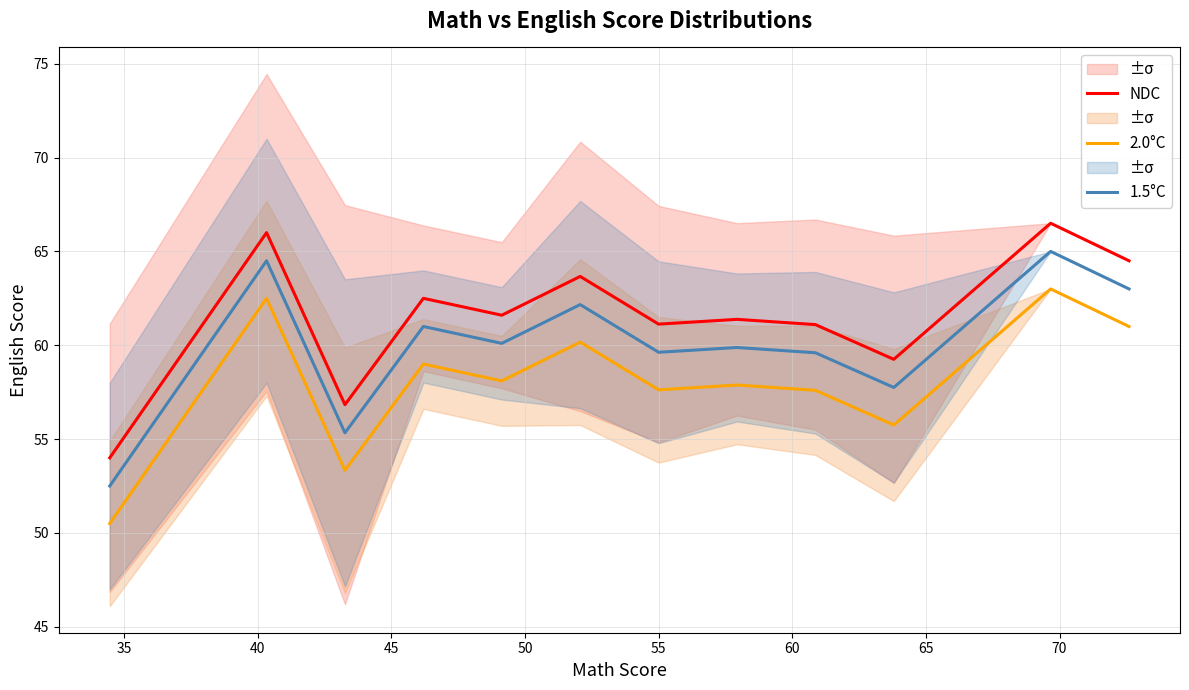

What is the lowest value of the 2.0°C series?

50.5